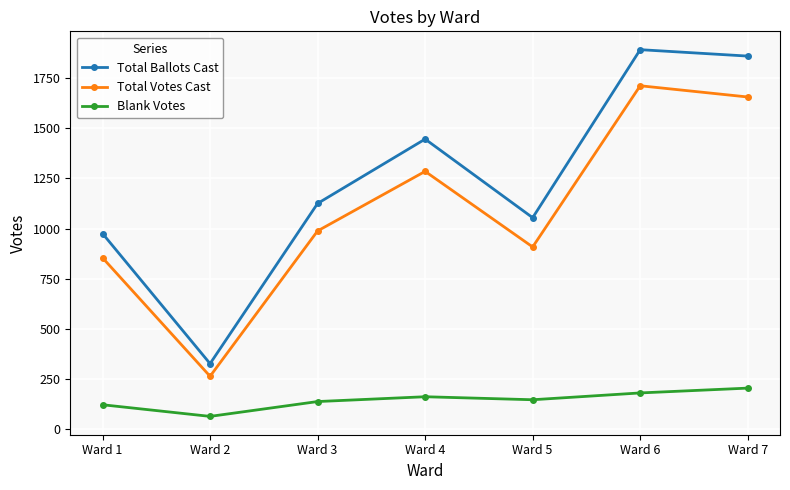

Where is the first local minimum for Blank Votes?

Ward 2